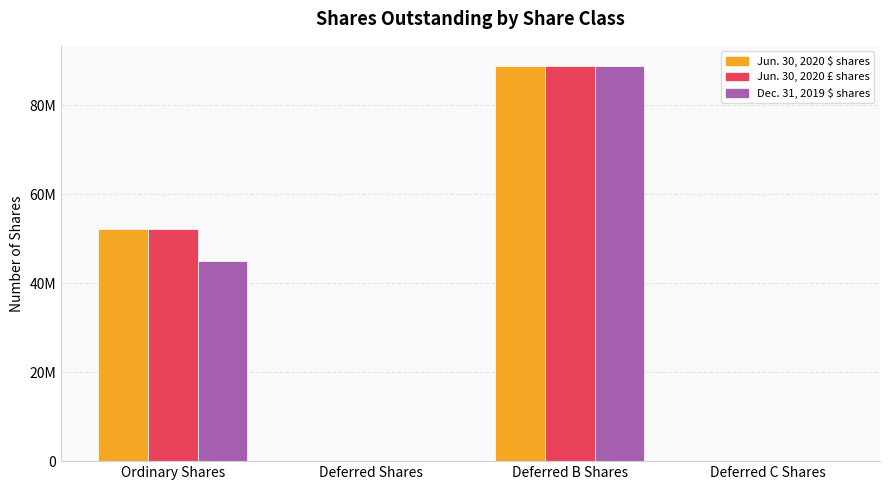

Are the bars grouped side by side (vs. stacked)?

Yes